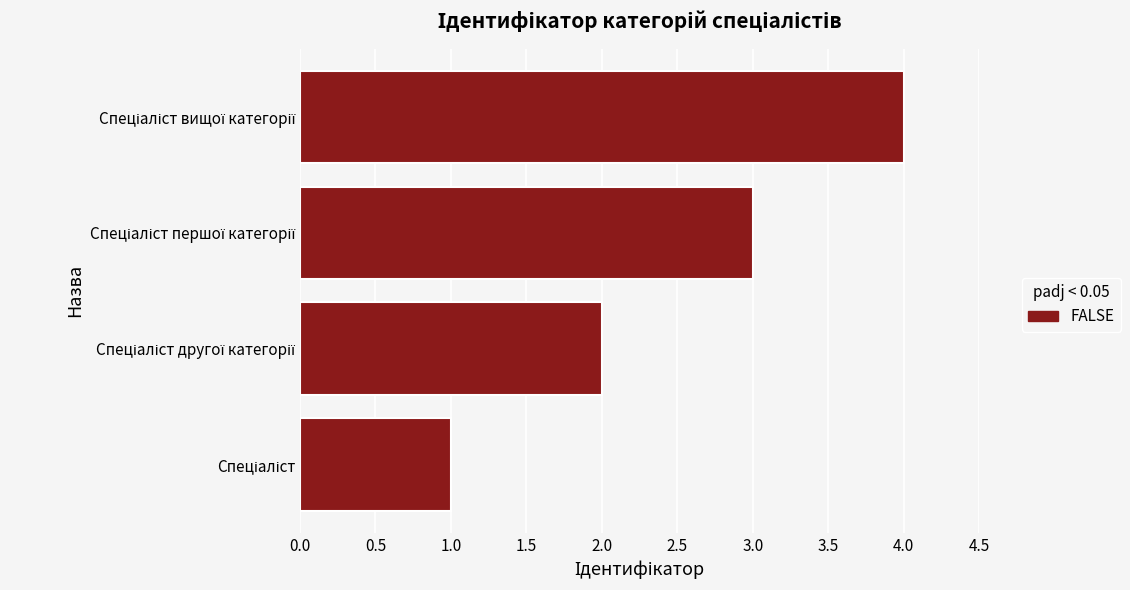

What is the difference between the maximum and minimum values?

3